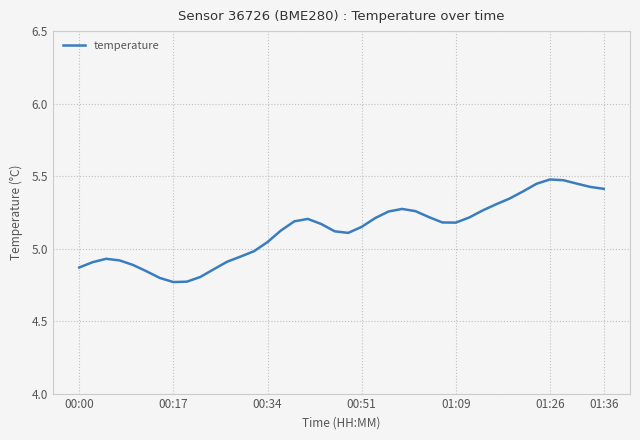

What is the value of the 26th point from the left?

5.3